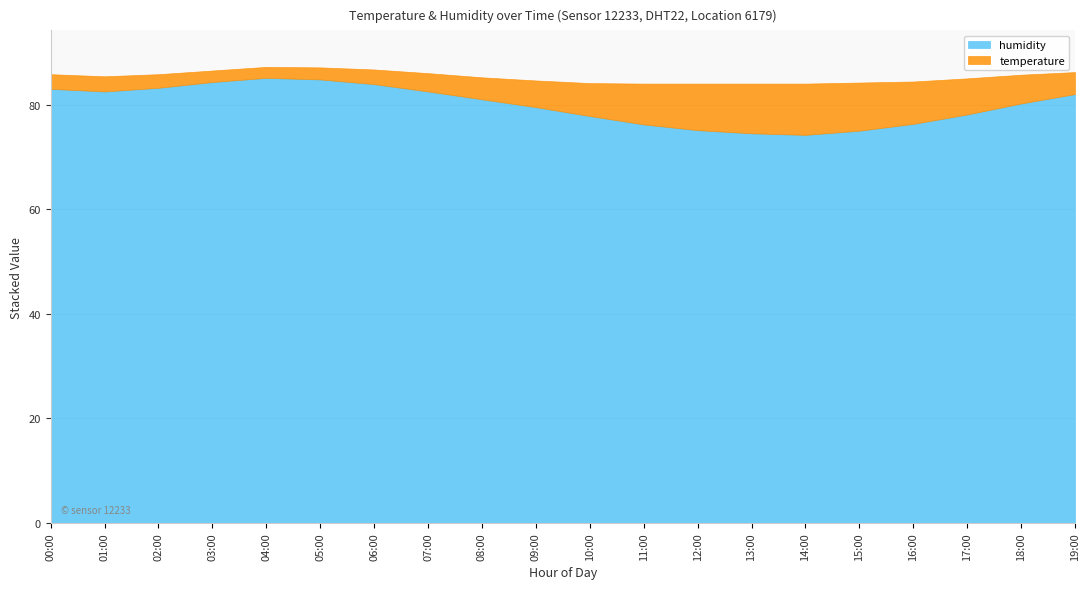

Which series has the largest range (max minus min)?

humidity